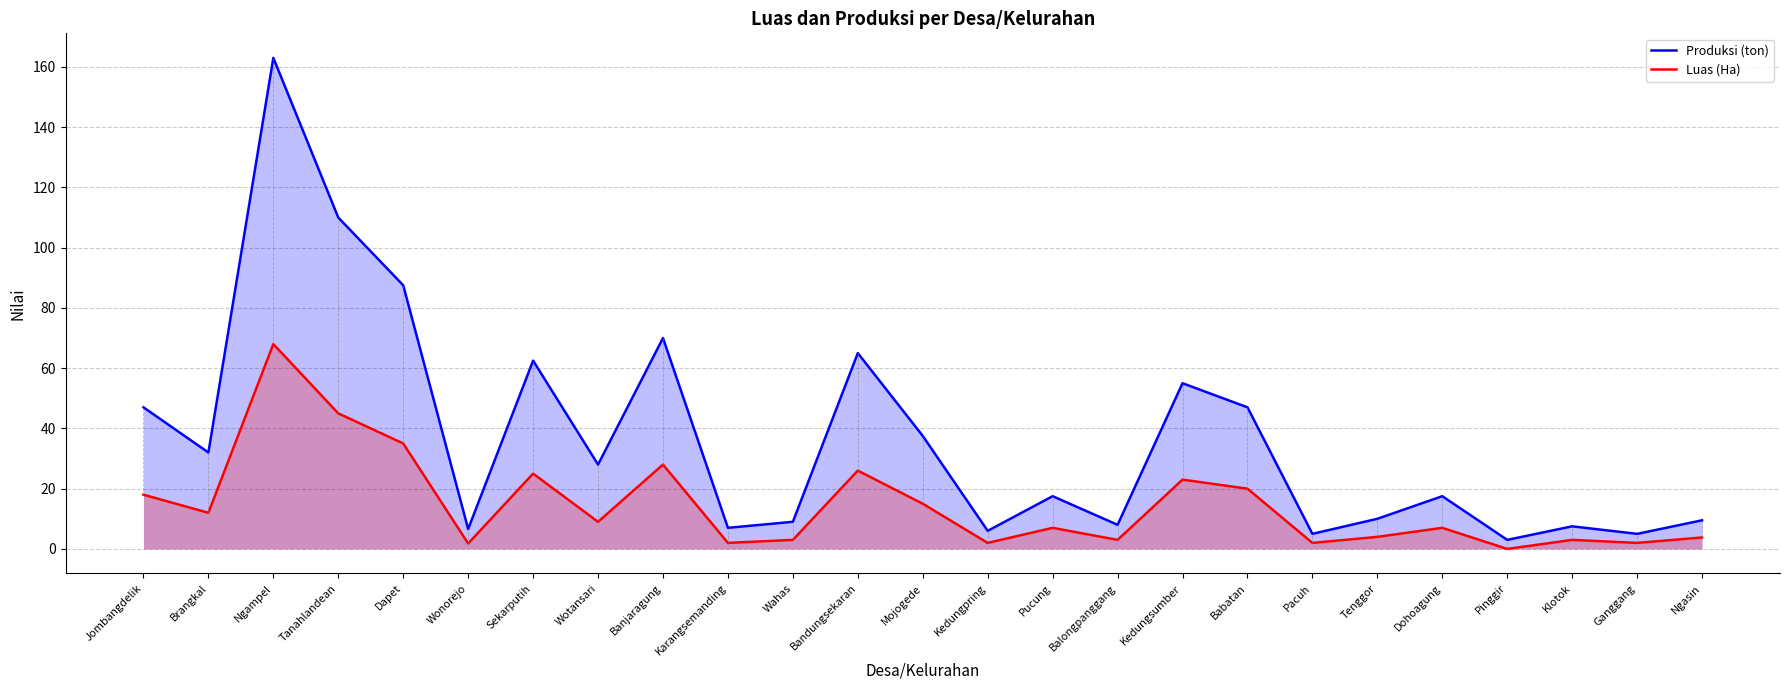

Reading left to right, transcribe all the data shown in this chart.

Produksi (ton): Jombangdelik=47.0	Brangkal=32.0	Ngampel=163.0	Tanahlandean=110.0	Dapet=87.5	Wonorejo=6.6	Sekarputih=62.5	Wotansari=28.0	Banjaragung=70.0	Karangsemanding=7.0	Wahas=9.0	Bandungsekaran=65.0	Mojogede=37.5	Kedungpring=6.0	Pucung=17.5	Balongpanggang=8.0	Kedungsumber=55.0	Babatan=47.0	Pacuh=5.0	Tenggor=10.0	Dohoagung=17.5	Pinggir=3.0	Klotok=7.5	Ganggang=5.0	Ngasin=9.5
Luas (Ha): Jombangdelik=18.0	Brangkal=12.0	Ngampel=68.0	Tanahlandean=45.0	Dapet=35.0	Wonorejo=1.8	Sekarputih=25.0	Wotansari=9.0	Banjaragung=28.0	Karangsemanding=2.0	Wahas=3.0	Bandungsekaran=26.0	Mojogede=15.0	Kedungpring=2.0	Pucung=7.0	Balongpanggang=3.0	Kedungsumber=23.0	Babatan=20.0	Pacuh=2.0	Tenggor=4.0	Dohoagung=7.0	Pinggir=0.0	Klotok=3.0	Ganggang=2.0	Ngasin=3.8